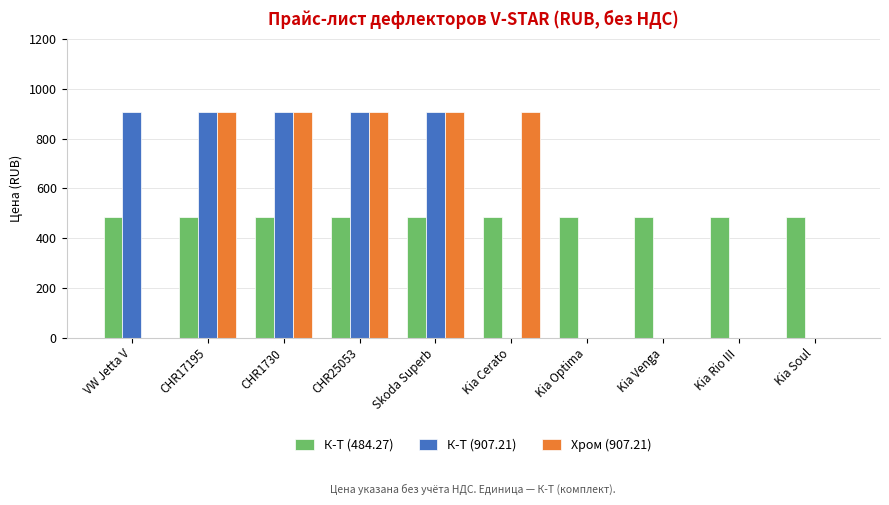

What is the total value across all series at CHR17195?

2298.7